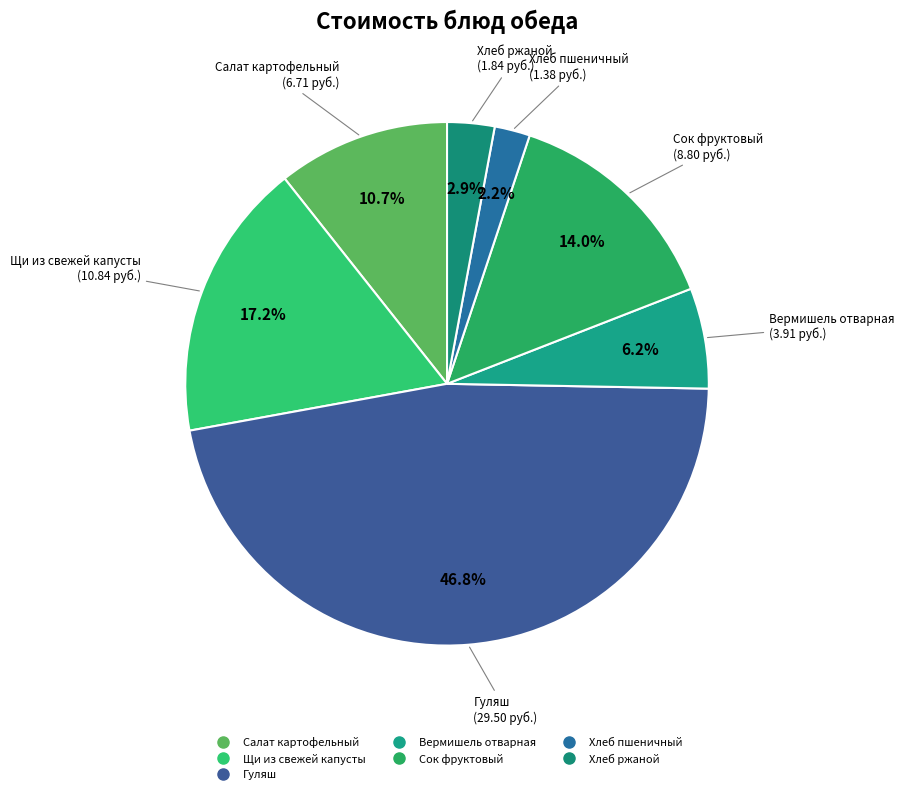

Count the number of slices in the pie.

7